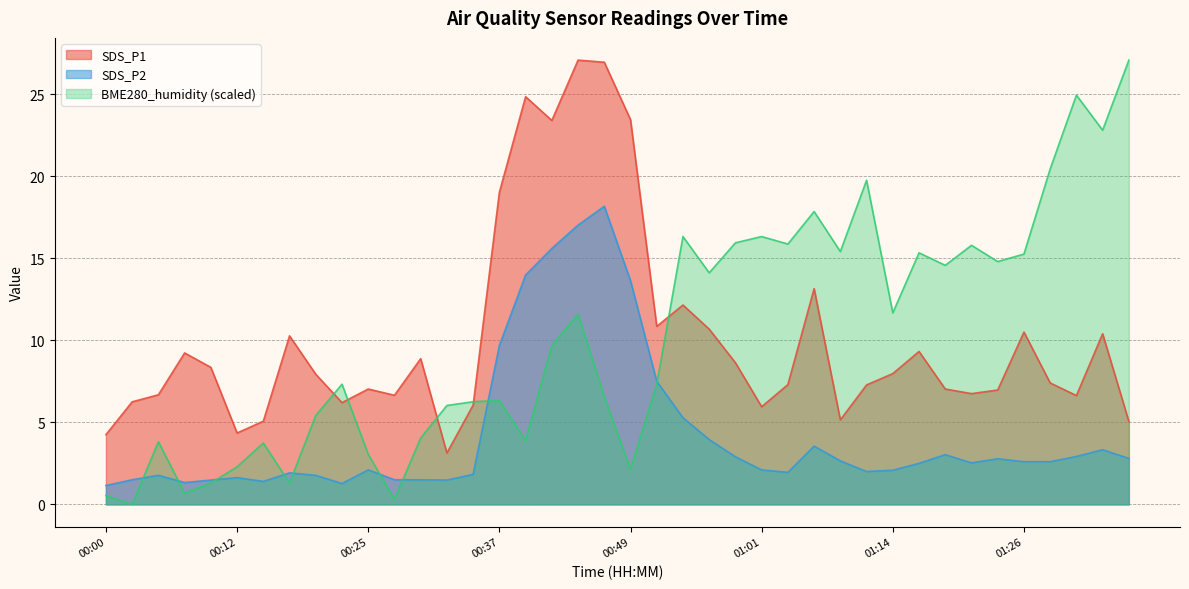

Reading left to right, extract all data points from this chart.

SDS_P1: 4.2	6.2	6.7	9.2	8.3	4.3	5.1	10.3	7.9	6.2	7.0	6.7	8.9	3.1	6.0	19.0	24.9	23.4	27.1	26.9	23.4	10.8	12.2	10.7	8.6	6.0	7.3	13.2	5.2	7.3	8.0	9.3	7.0	6.8	7.0	10.5	7.4	6.6	10.4	5.0
SDS_P2: 1.1	1.5	1.8	1.3	1.5	1.6	1.4	1.9	1.8	1.3	2.1	1.5	1.5	1.5	1.8	9.7	14.0	15.6	17.0	18.2	13.6	7.5	5.3	4.0	2.9	2.1	1.9	3.5	2.6	2.0	2.1	2.5	3.0	2.5	2.8	2.6	2.6	2.9	3.3	2.8
BME280_humidity: 0.5	0.0	3.8	0.7	1.3	2.3	3.7	1.3	5.4	7.3	3.1	0.3	4.0	6.0	6.3	6.3	3.9	9.7	11.6	6.6	2.1	7.3	16.3	14.1	15.9	16.3	15.9	17.8	15.4	19.8	11.7	15.3	14.6	15.8	14.8	15.3	20.4	24.9	22.8	27.1